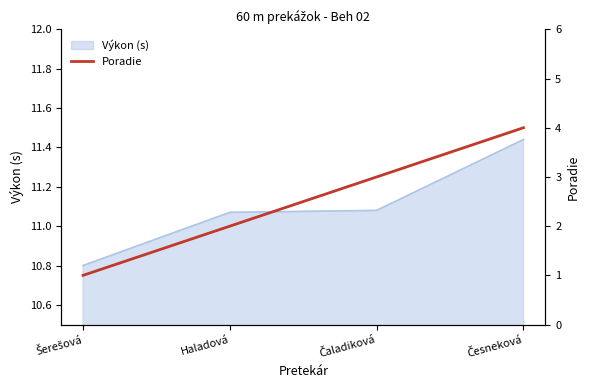

Where does the Výkon (s) series first go above 11?

Haladová